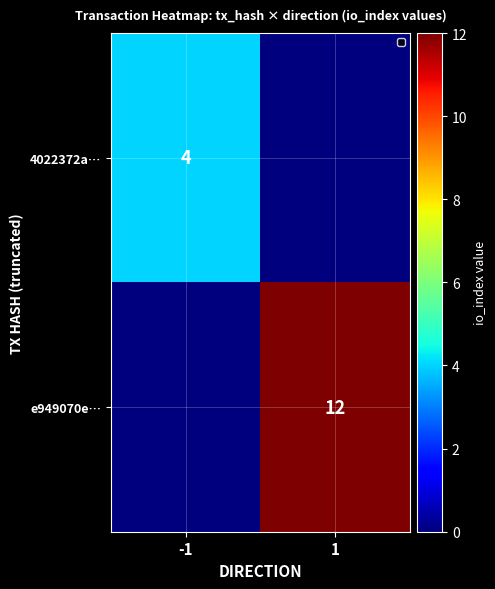

The 4022372a… series shows 4 at -1. True or false?

True